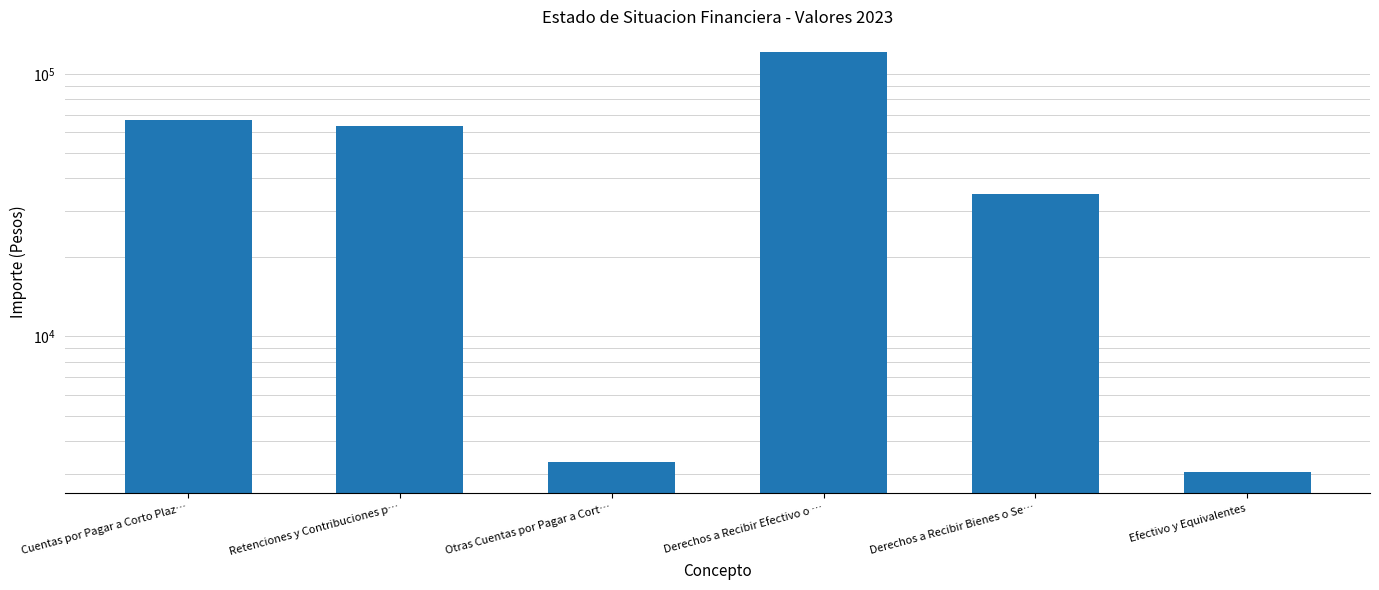

Is it true that the value at Derechos a Recibir Efectivo o … is 120777?

True